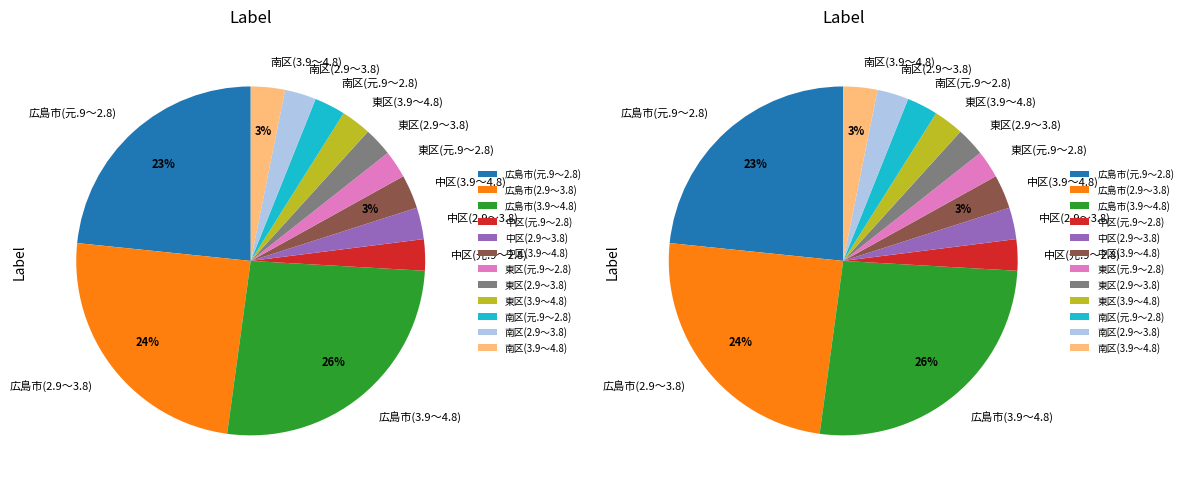

Which slice is the largest?

広島市(3.9～4.8)